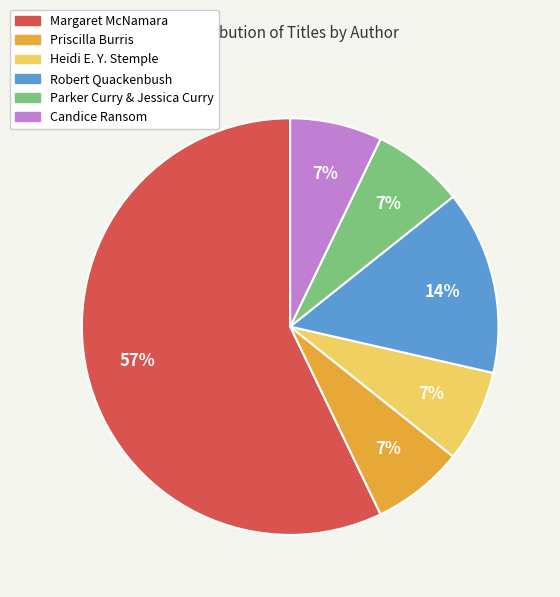

Is it true that Heidi E. Y. Stemple is 1% of the pie?

False